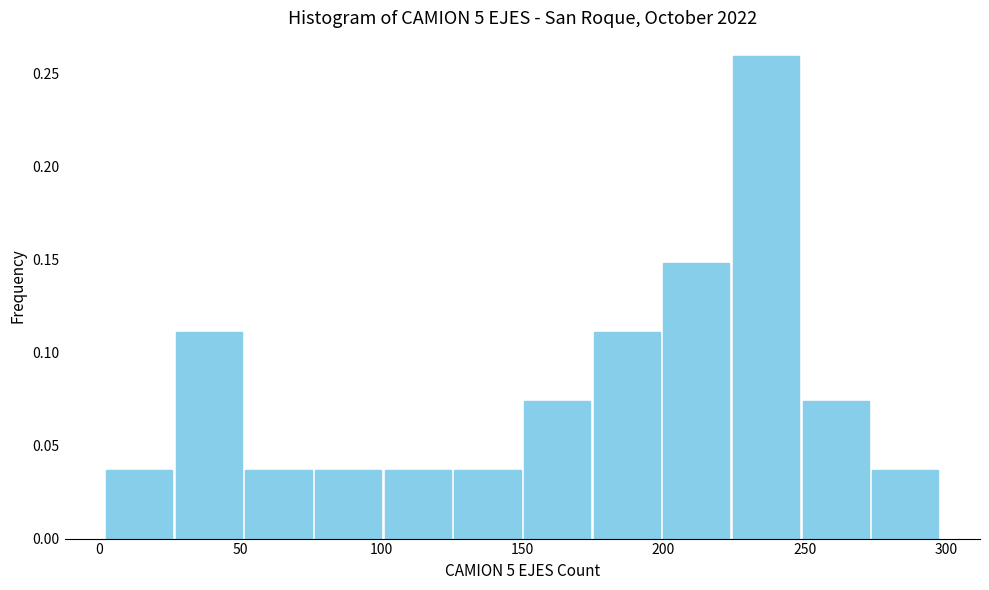

Reading left to right, transcribe this chart: for each bar, give the range it covers on the x-axis and its height. Neither the bar edges nor the heights are printed on the chart, so give them approximately, as read against the axes.

0 to 25: 0.035
25 to 50: 0.110
50 to 75: 0.035
75 to 100: 0.035
100 to 125: 0.035
125 to 150: 0.035
150 to 175: 0.075
175 to 200: 0.110
200 to 225: 0.150
225 to 250: 0.260
250 to 275: 0.075
275 to 300: 0.035